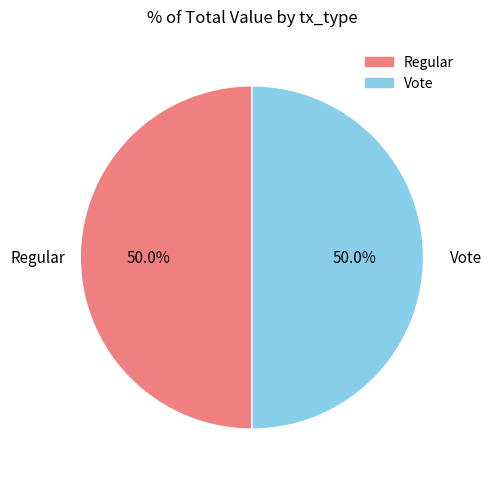

What is the ratio of the value at Vote to the value at Regular?

1.0